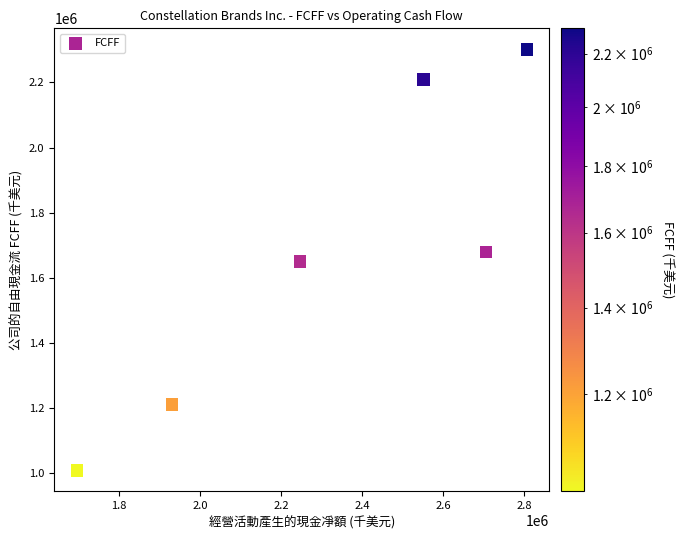

What is the average Y value?

1676907